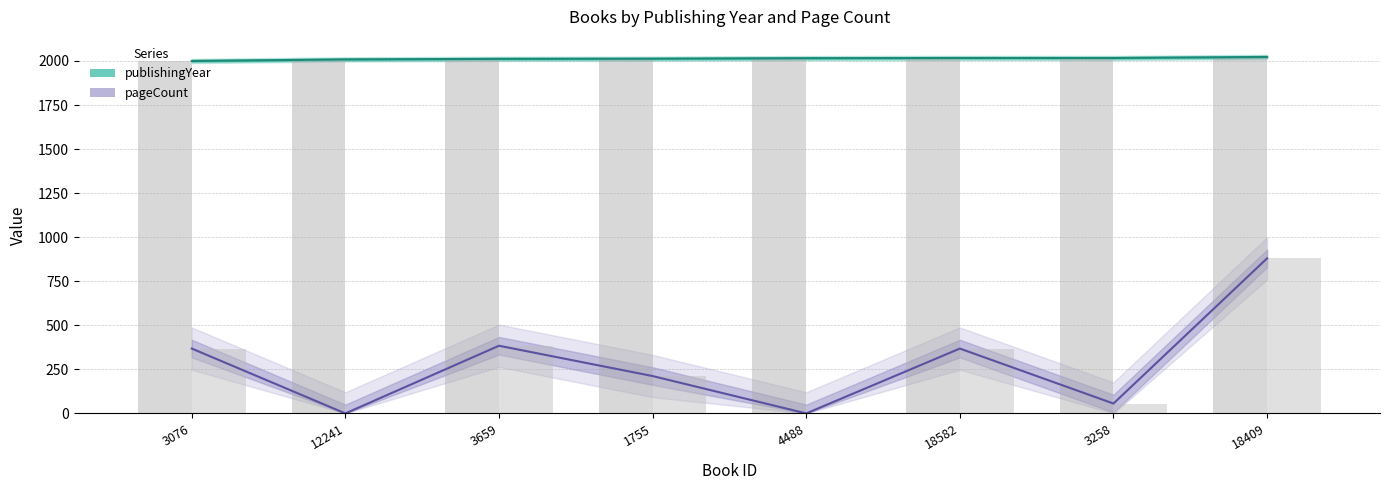

Which series has the largest range (max minus min)?

pageCount